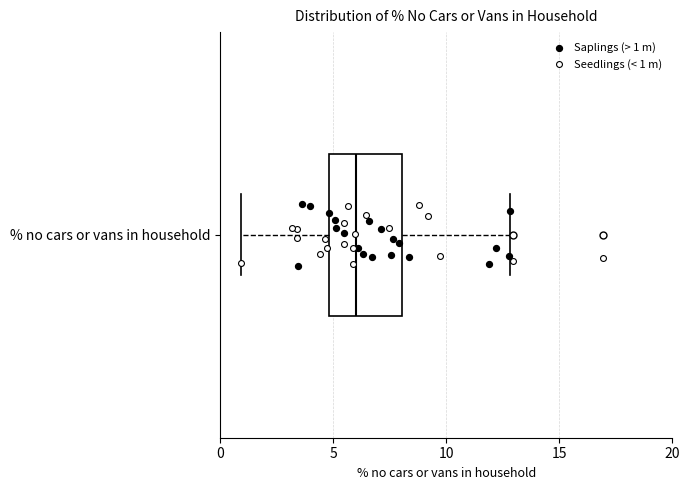

Where does the median line of the box for % no cars or vans in household sit on the x-axis? The values are not printed on the chart, so give them approximately, as read against the axis.

6